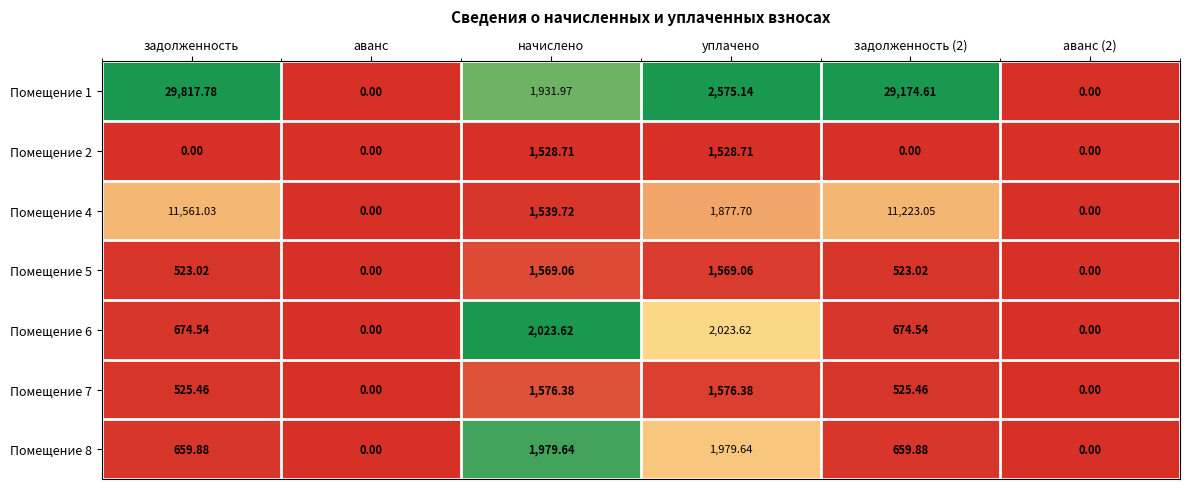

Which series has the largest total across all categories?

Помещение 1